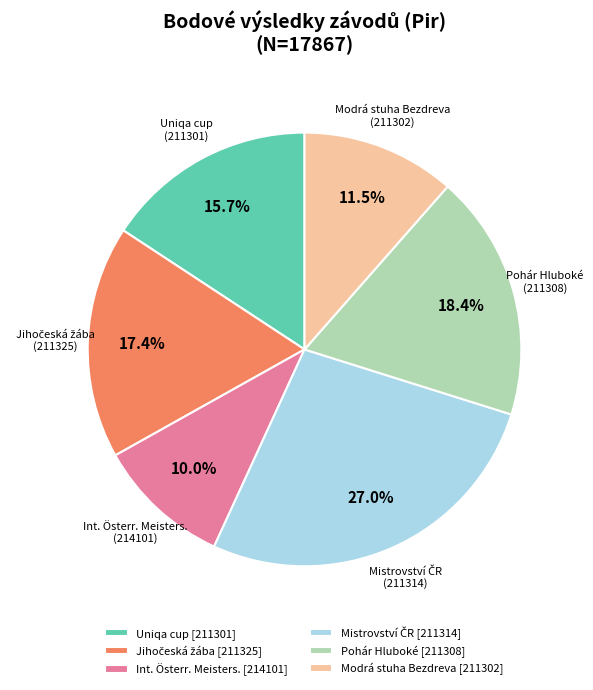

What is the total percentage of Pohár Hluboké (211308) and Uniqa cup (211301)?

34.1%